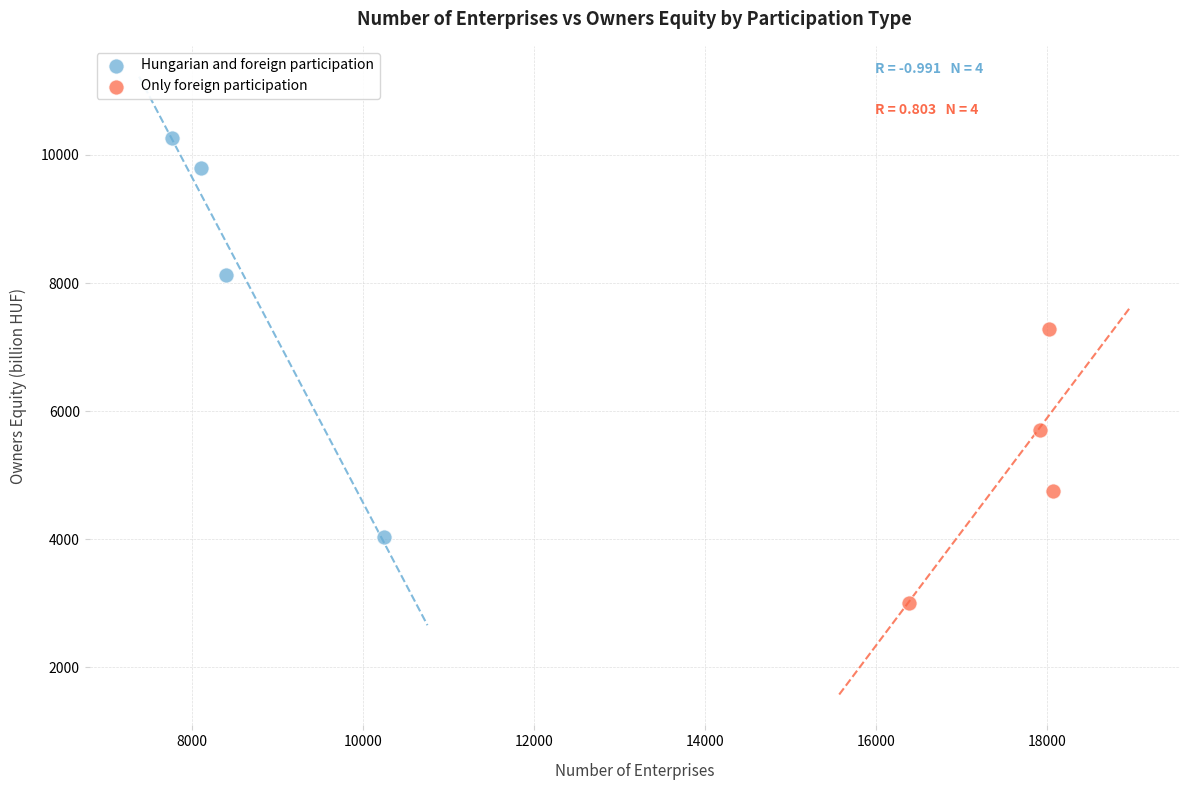

Which series contains the lowest Y value?

Only foreign participation